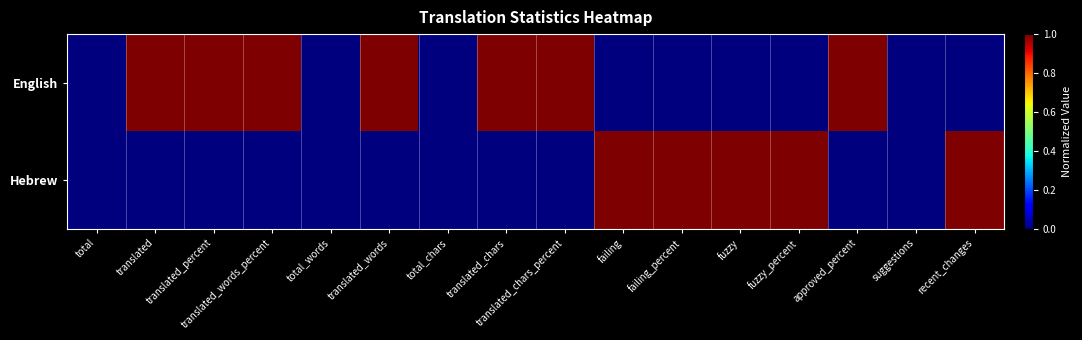

Which has a higher value, translated_chars or suggestions?

translated_chars